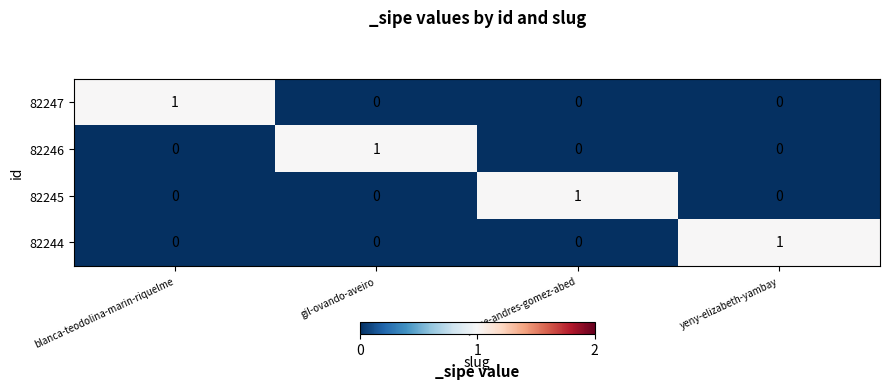

At how many categories does at least one series exceed 0?

4